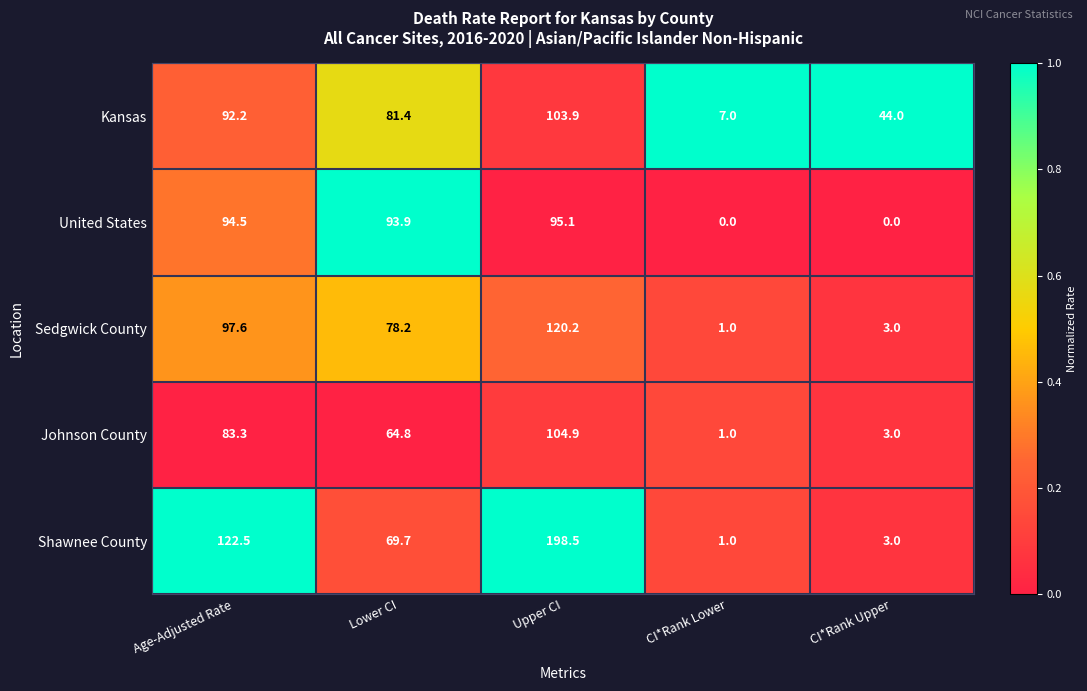

How many series are shown in this chart?

5